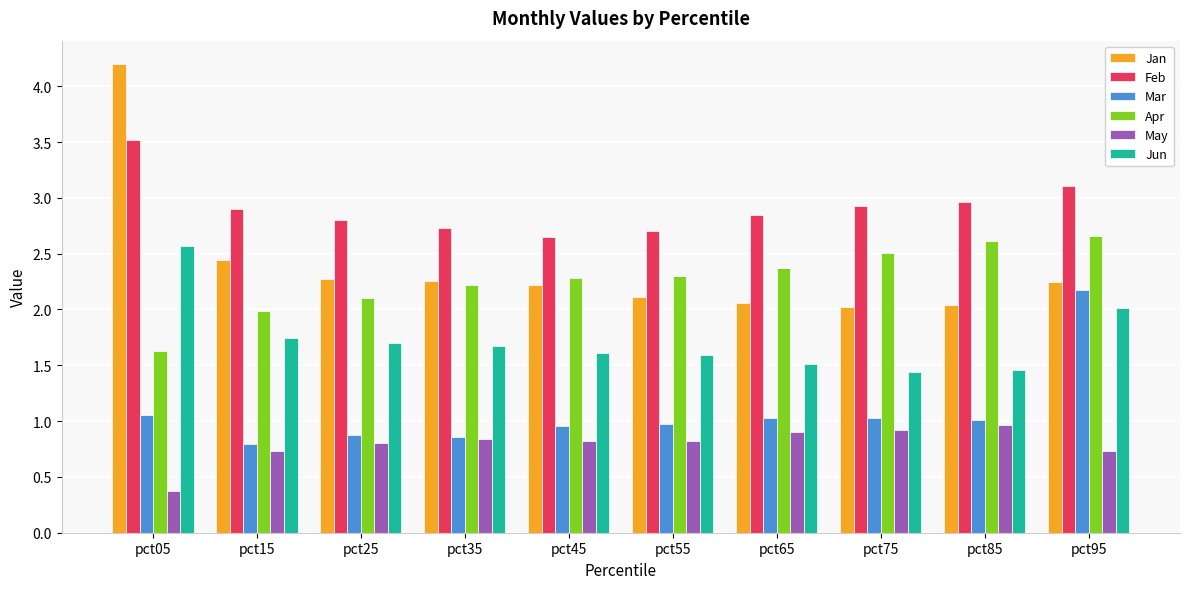

What is the spread (max minus min) of values at pct25?

2.0